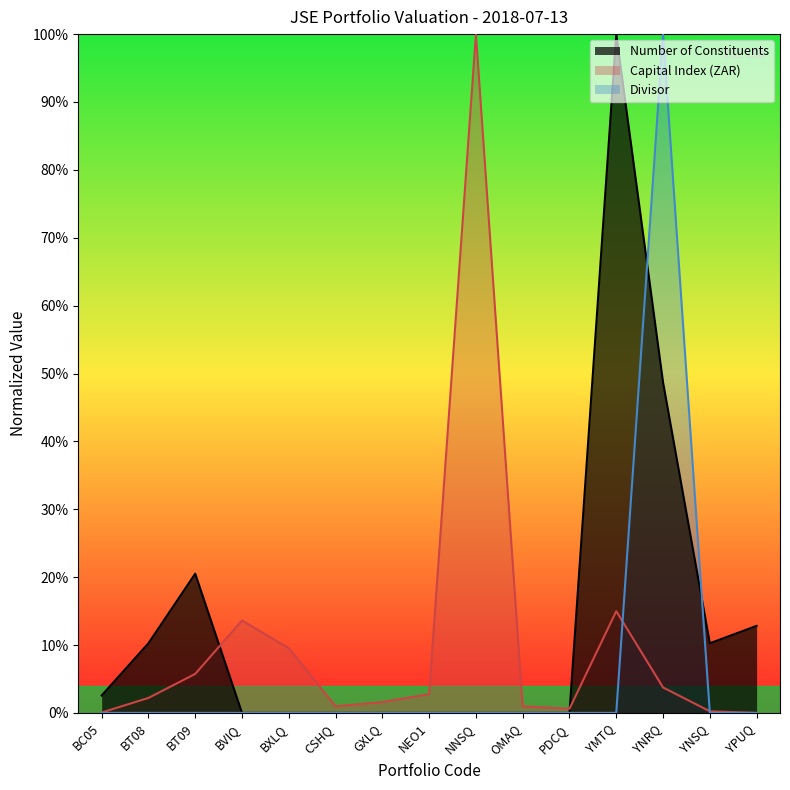

At which category is the sum across all series the highest?

YNRQ